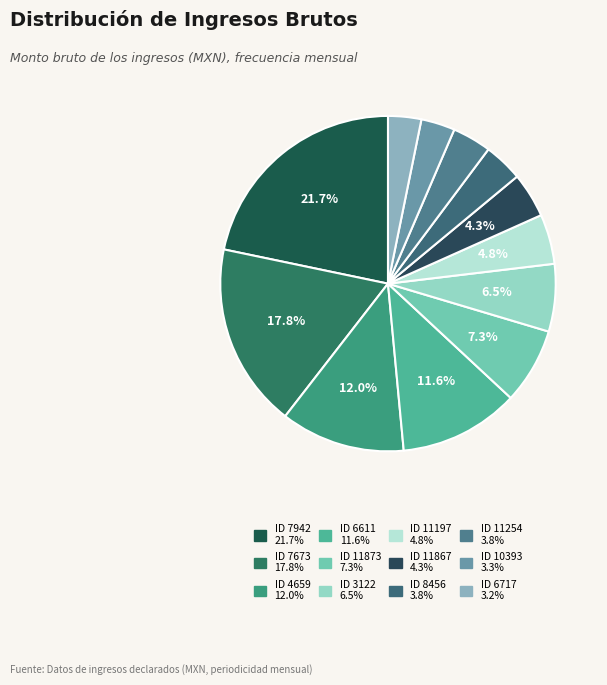

Count the number of slices in the pie.

12